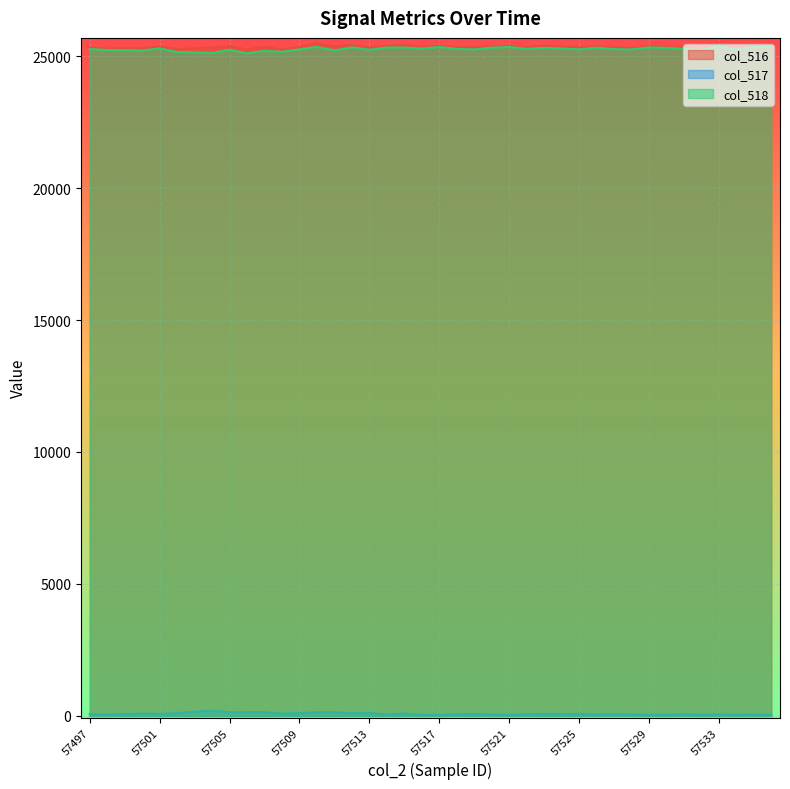

Is the value of col_518 at 57521 greater than the value of col_517 at 57525?

Yes